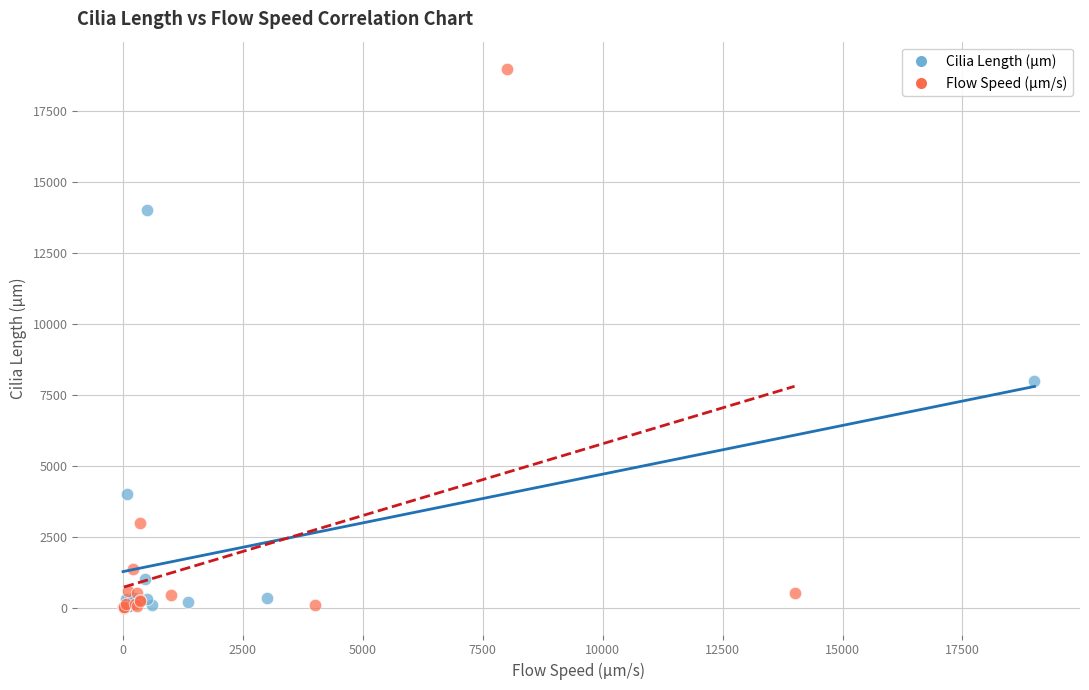

Which series has the widest spread of Y values?

Flow Speed (µm/s)